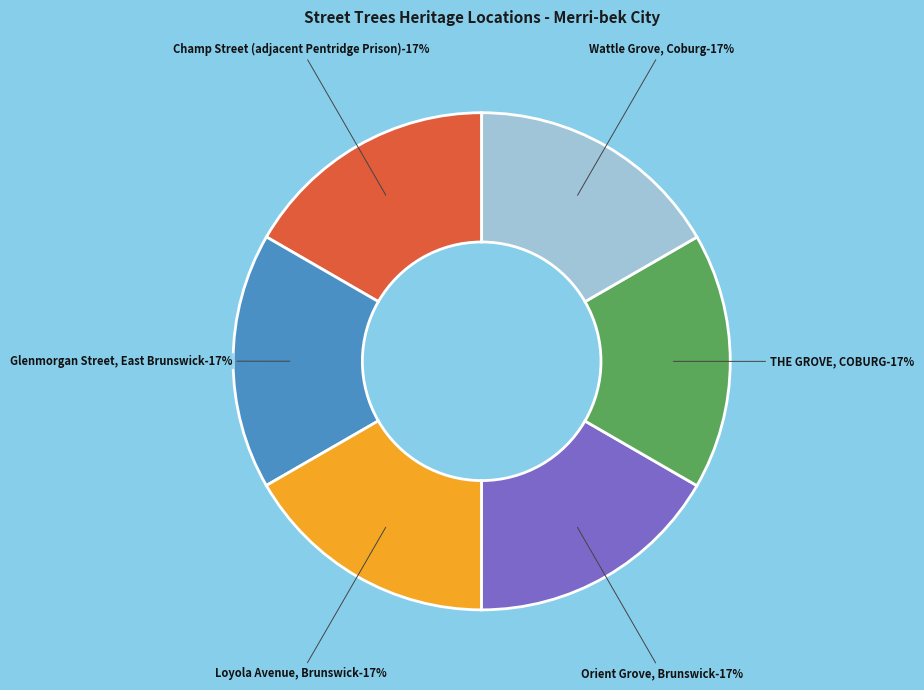

Combined, do Orient Grove, Brunswick and Champ Street (adjacent Pentridge Prison) account for over 50%?

No